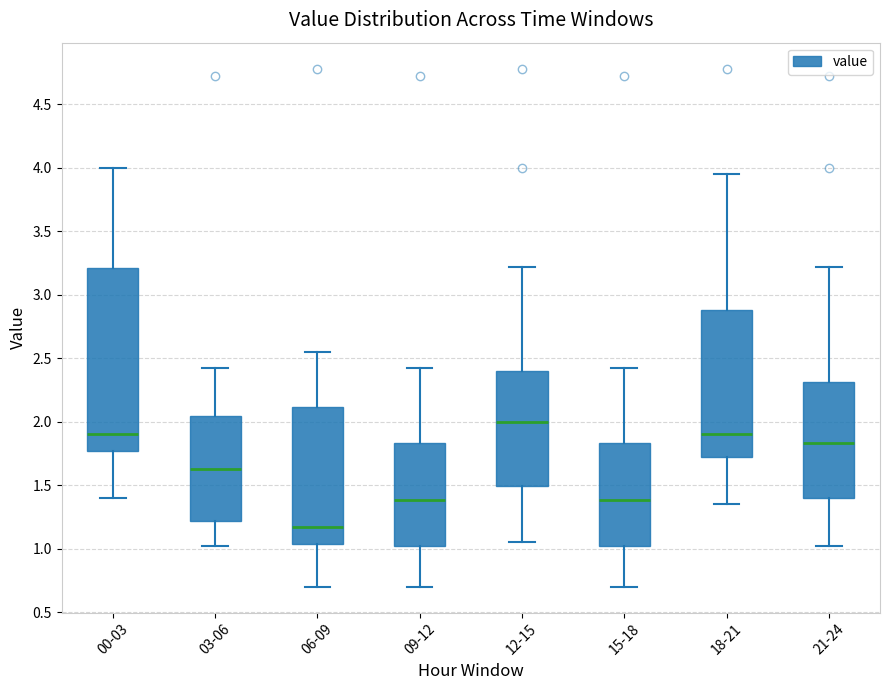

Reading left to right, transcribe this box plot: for each box, give where its median line is, the range the box spans, and where its two whiskers end, as read against the y-axis. The values are not printed on the chart, so give them approximately, as read against the axis.

00-03: median 1.90, box 1.75 to 3.20, whiskers 1.40 to 4.00
03-06: median 1.65, box 1.20 to 2.05, whiskers 1.00 to 2.40
06-09: median 1.15, box 1.05 to 2.10, whiskers 0.70 to 2.55
09-12: median 1.40, box 1.00 to 1.85, whiskers 0.70 to 2.40
12-15: median 2.00, box 1.50 to 2.40, whiskers 1.05 to 3.20
15-18: median 1.40, box 1.00 to 1.85, whiskers 0.70 to 2.40
18-21: median 1.90, box 1.70 to 2.90, whiskers 1.35 to 3.95
21-24: median 1.85, box 1.40 to 2.30, whiskers 1.00 to 3.20